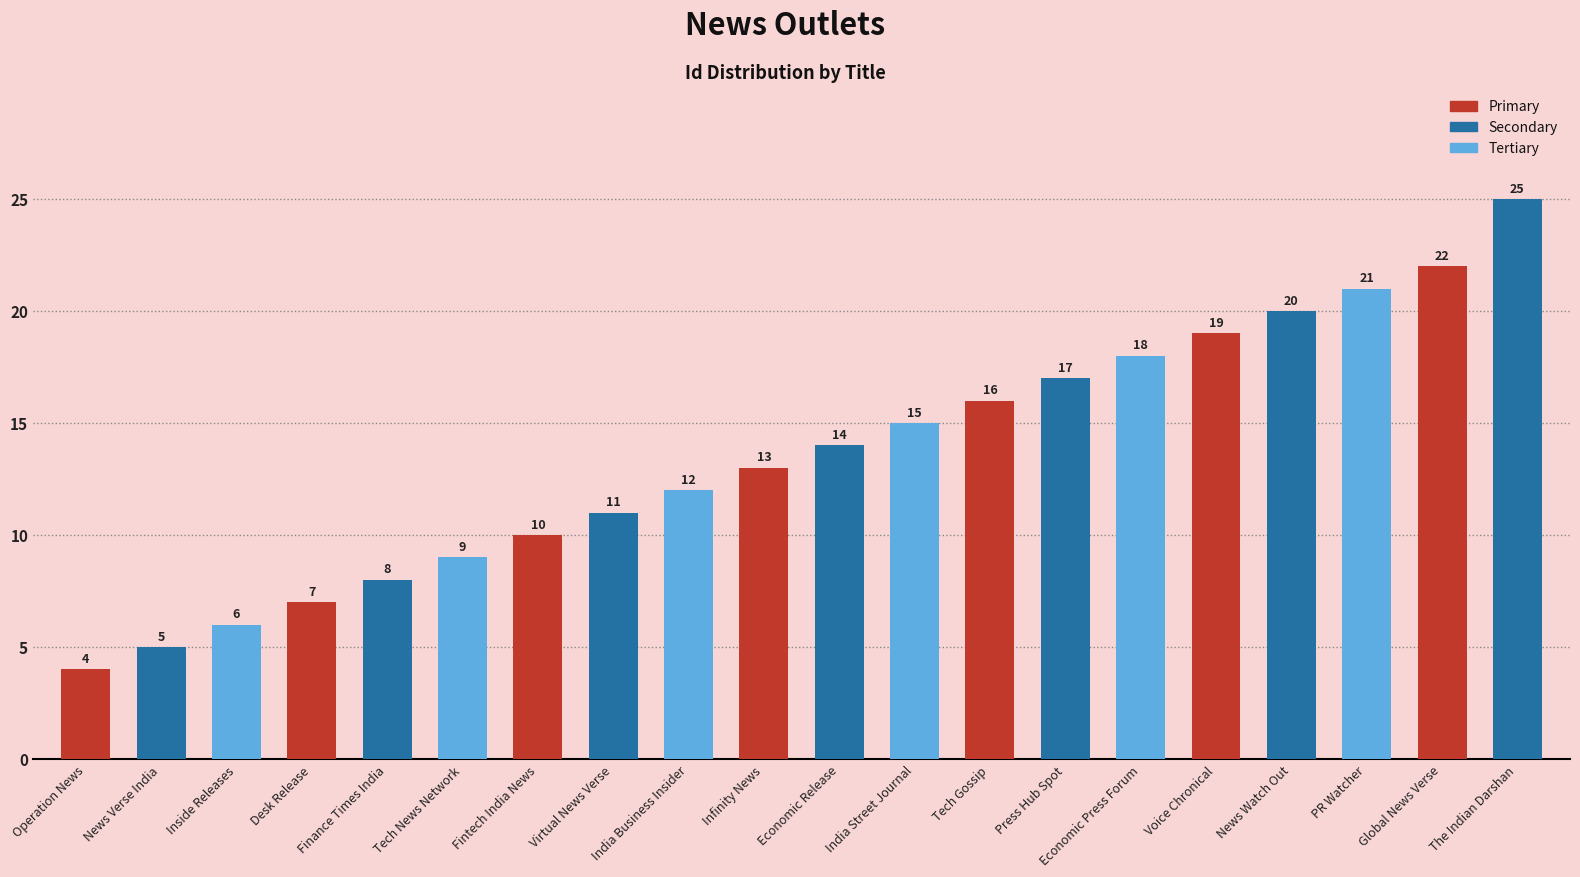

Approximately how many times larger is the value at Economic Press Forum compared to Infinity News?

1.4